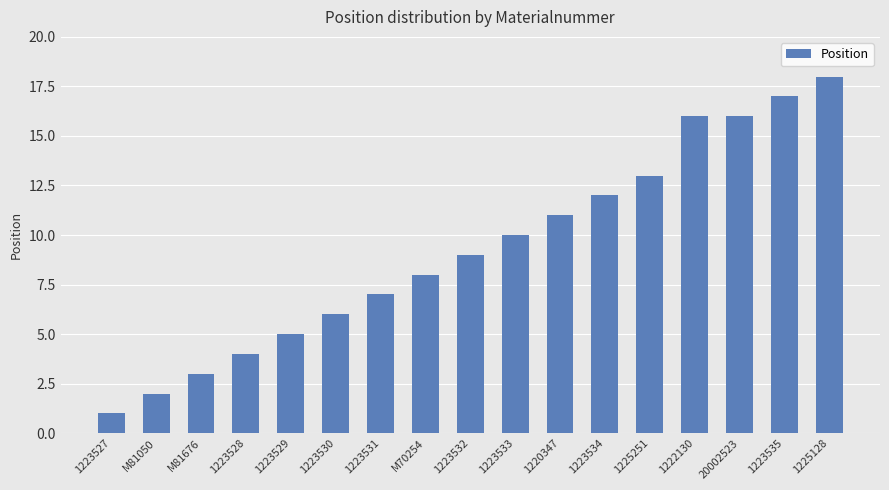

What is the change in value from 1223534 to 1225251?

+1